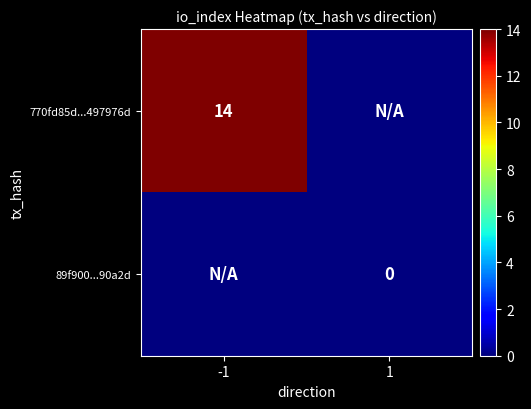

At which label is 770fd85d...497976d closest to 7?

-1